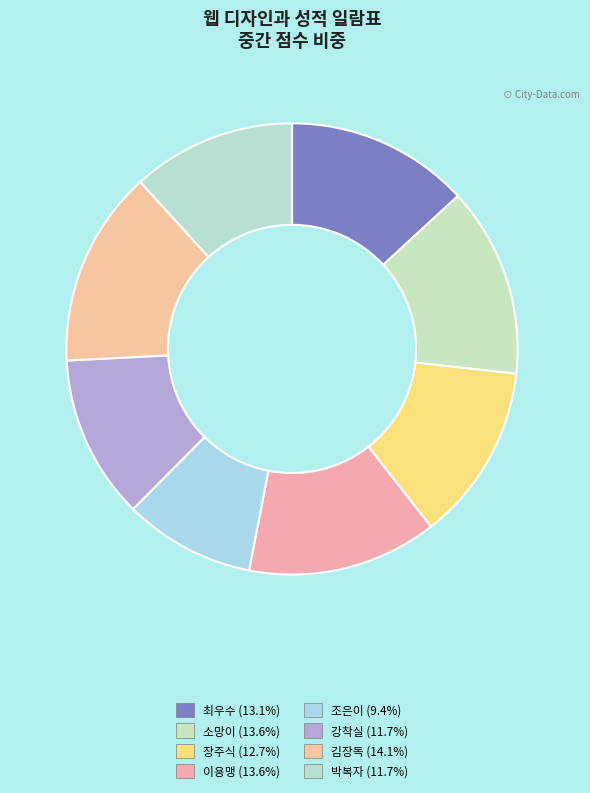

How many slices are in this pie chart?

8